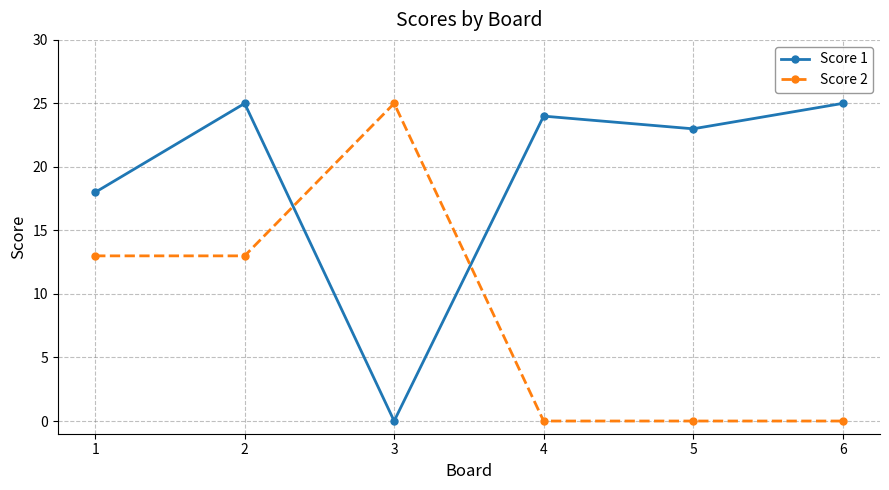

Between 5 and 6, which series saw the biggest shift?

Score 1